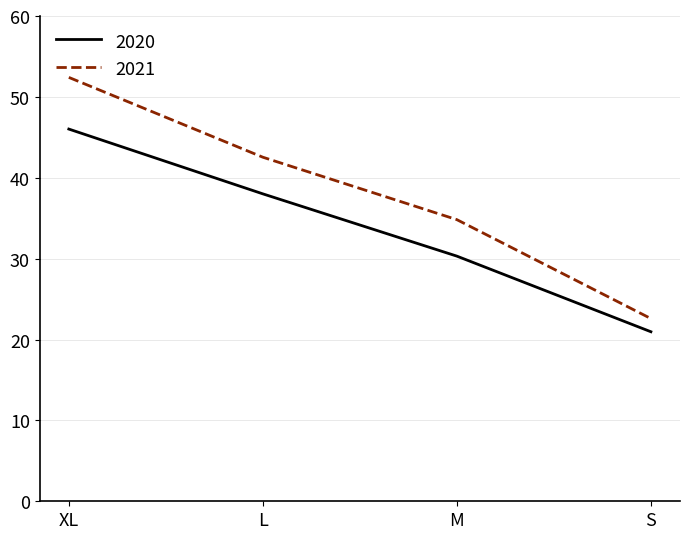

What are all the series names shown in the legend?

2020, 2021